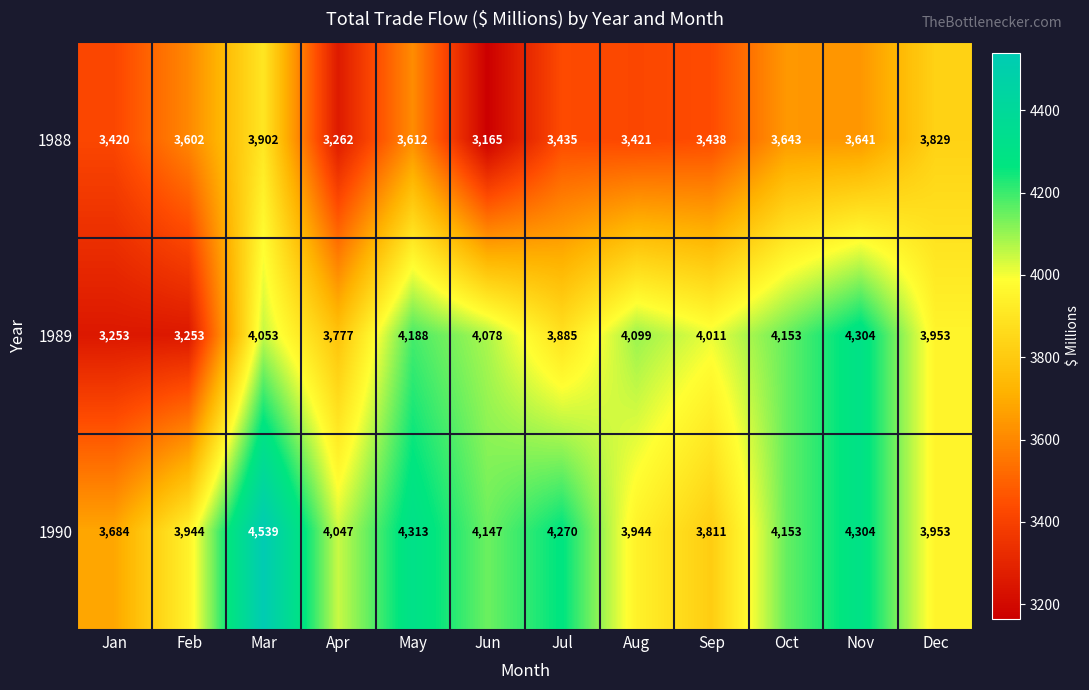

Is the value of 1988 at Sep greater than the value of 1989 at Jun?

No